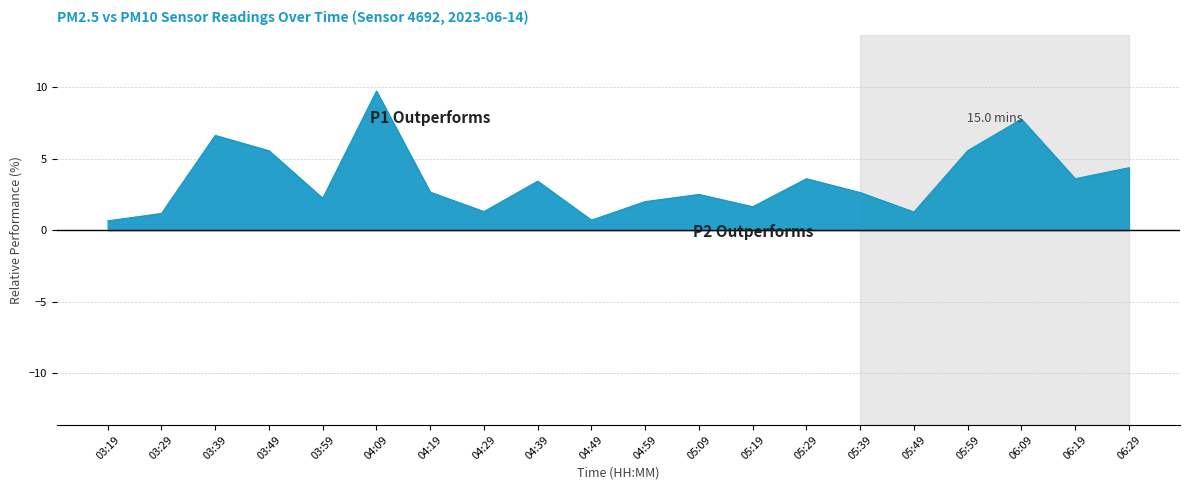

What position from the left is 03:29?

2